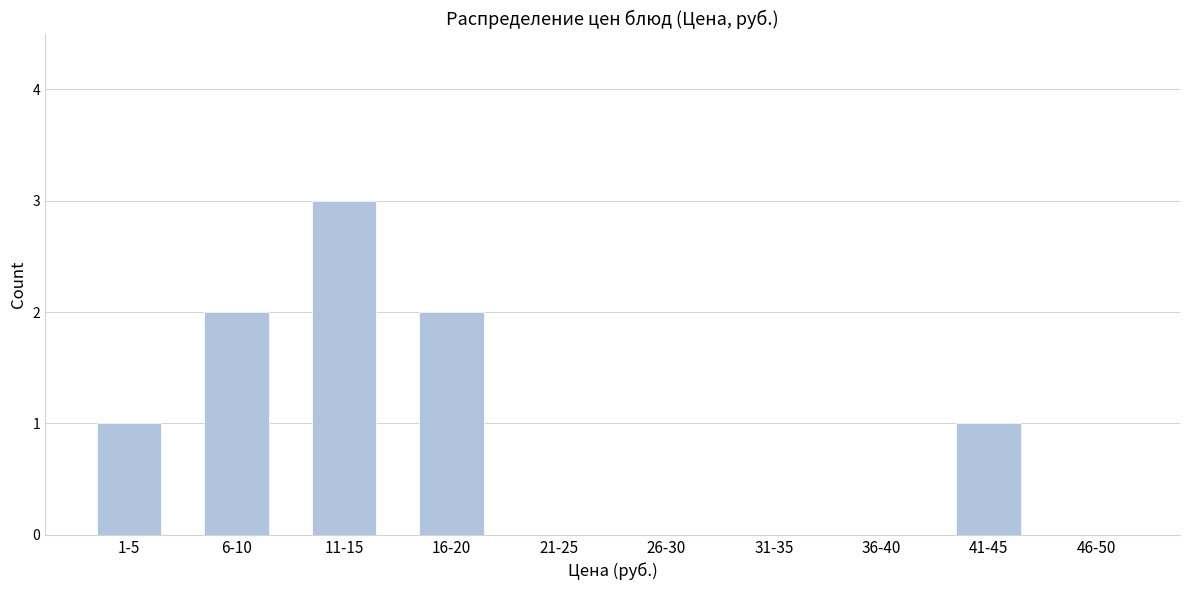

Reading right to left, list all the values displayed in this chart.

46-50=0	41-45=1	36-40=0	31-35=0	26-30=0	21-25=0	16-20=2	11-15=3	6-10=2	1-5=1